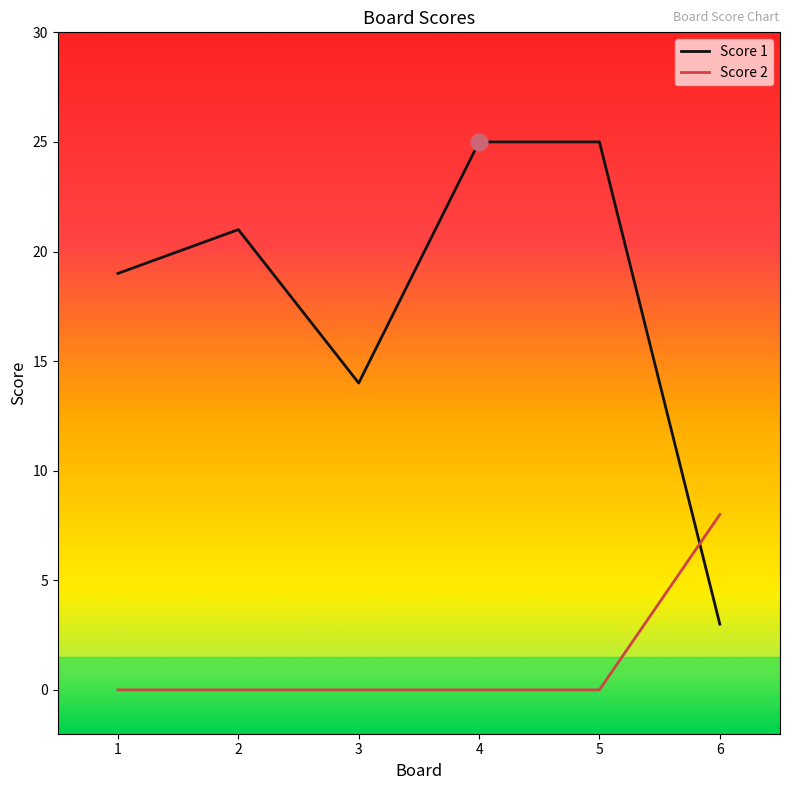

What is the spread (max minus min) of values at 5?

25